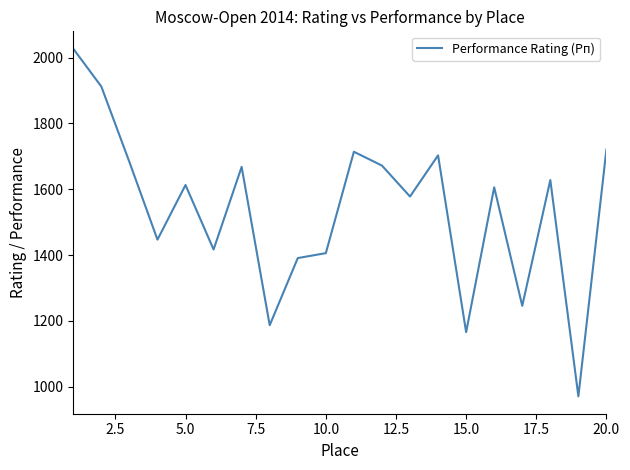

What is the smallest value displayed?

971